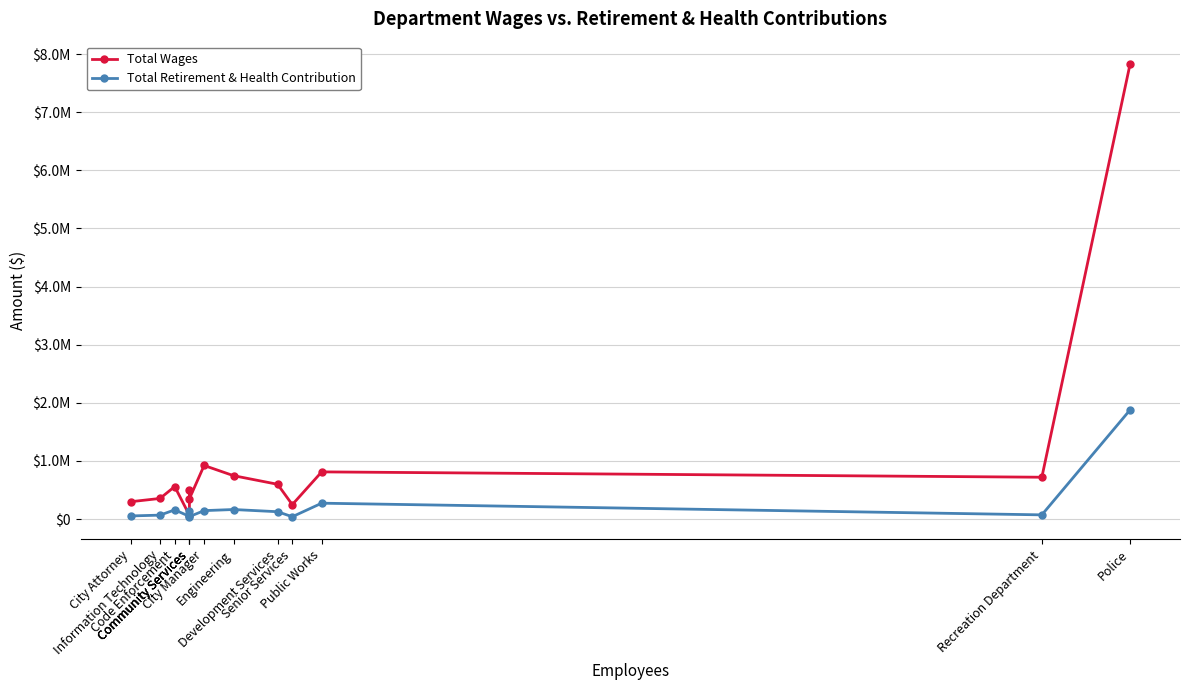

Where does the Total Wages series first go above 559631?

City Manager